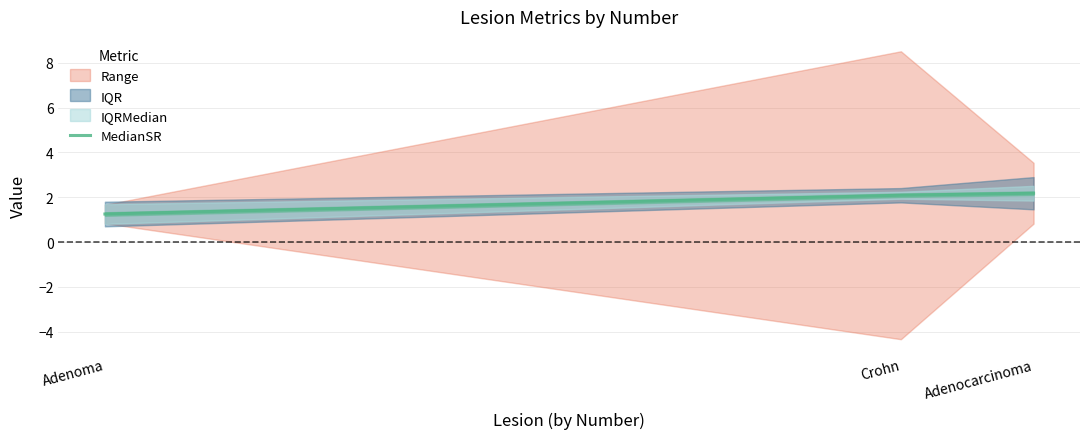

The chart shows a value of 2.2 at Adenocarcinoma. True or false?

True